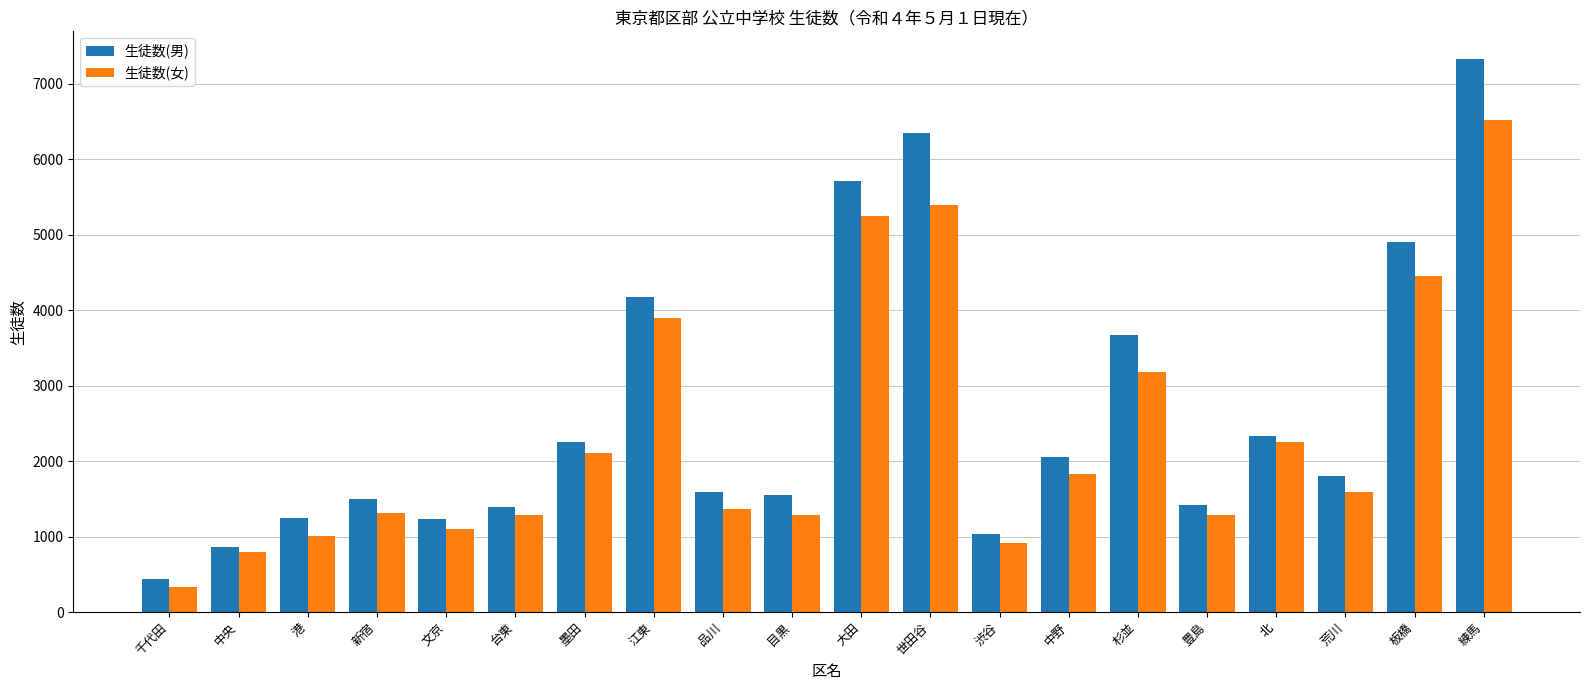

At 品川, list the series in order from smallest to largest.

生徒数(女), 生徒数(男)